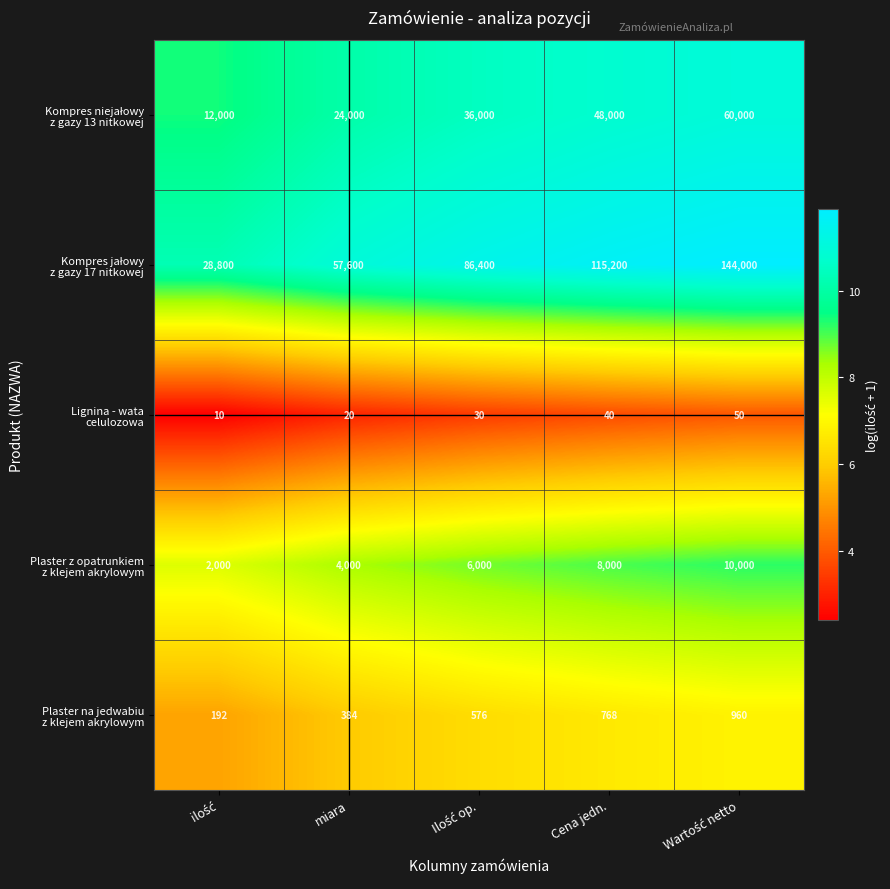

At how many categories does at least one series exceed 474?

5